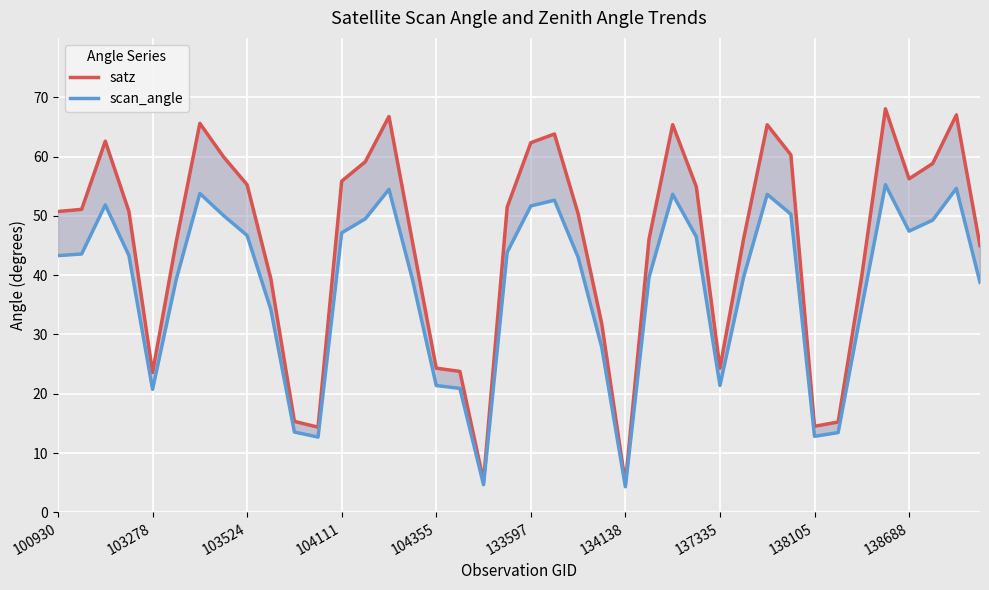

What is the difference between the maximum and minimum values in the satz series?

63.2